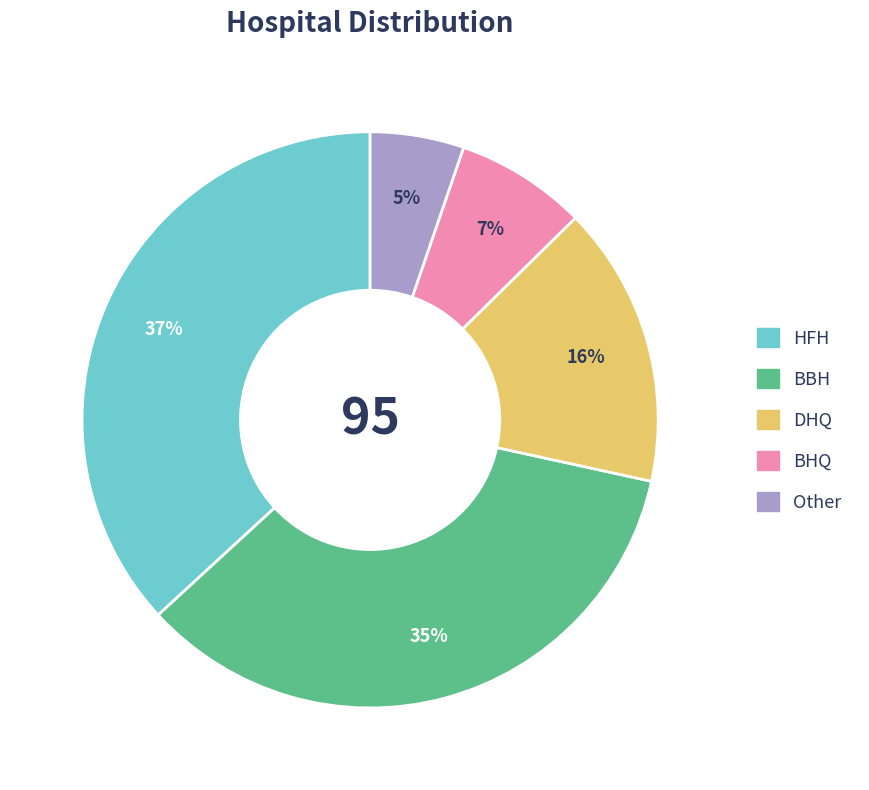

How many slices are in this pie chart?

5